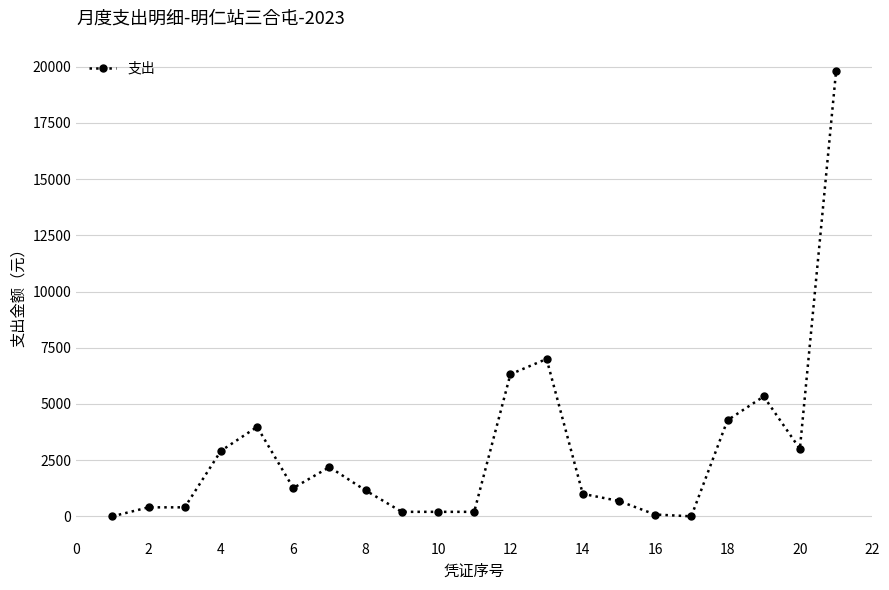

What is the greatest value displayed?

19800.0